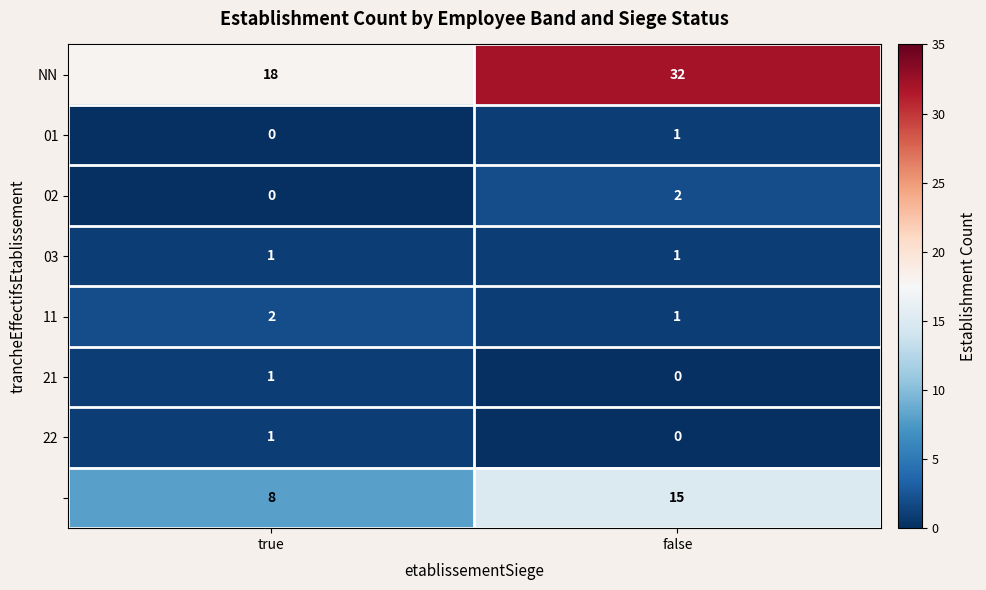

What is the spread (max minus min) of values at true?

18